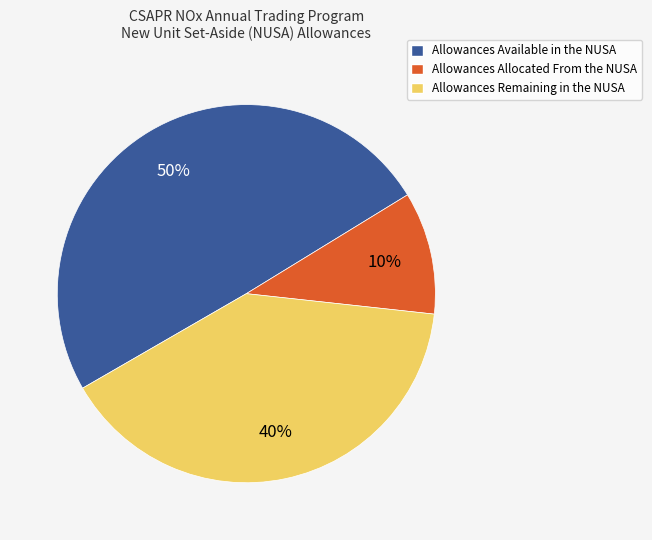

Which category has the biggest portion of the pie?

Allowances Available in the NUSA